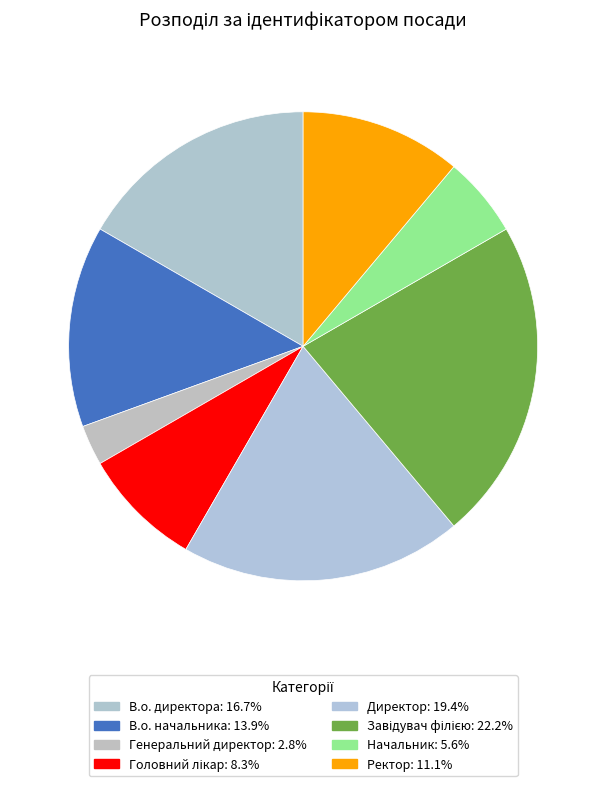

Is it true that Директор is 9% of the pie?

False